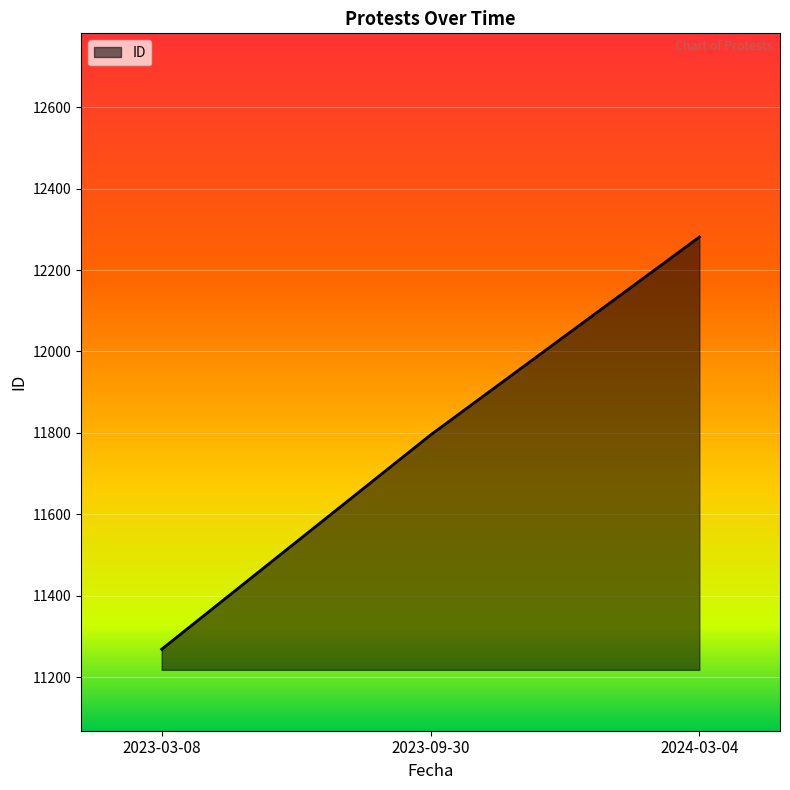

What is the average value?

11782